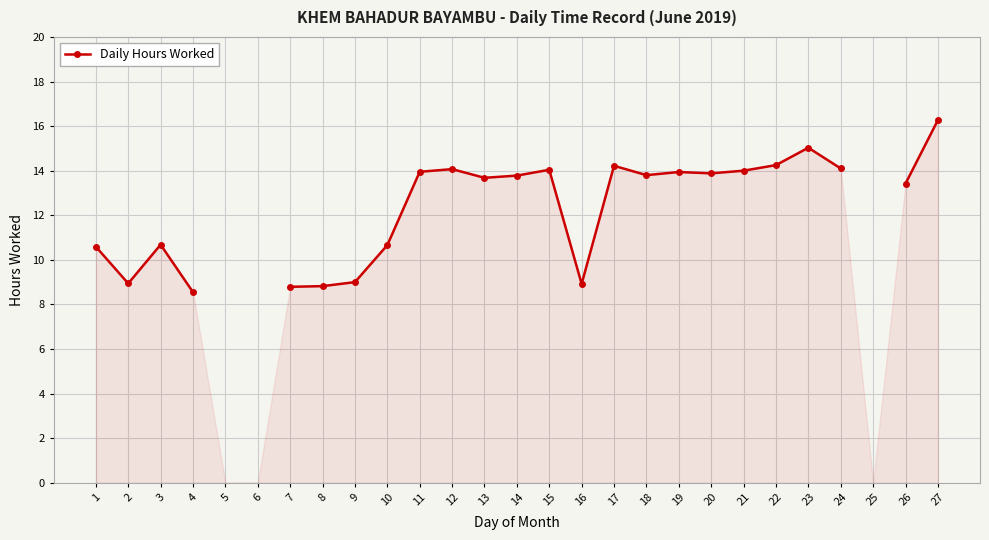

What is the value of the 3rd point from the left?

10.7